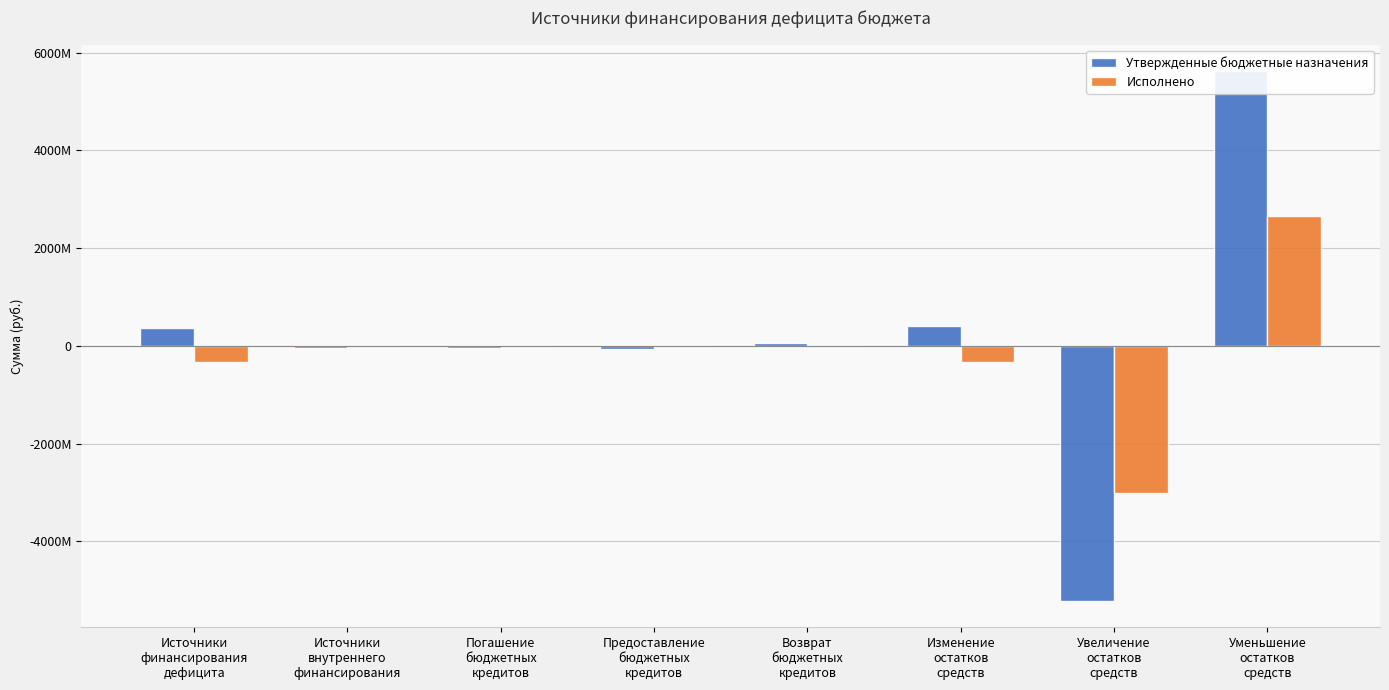

Which series has the largest range (max minus min)?

Утвержденные бюджетные назначения